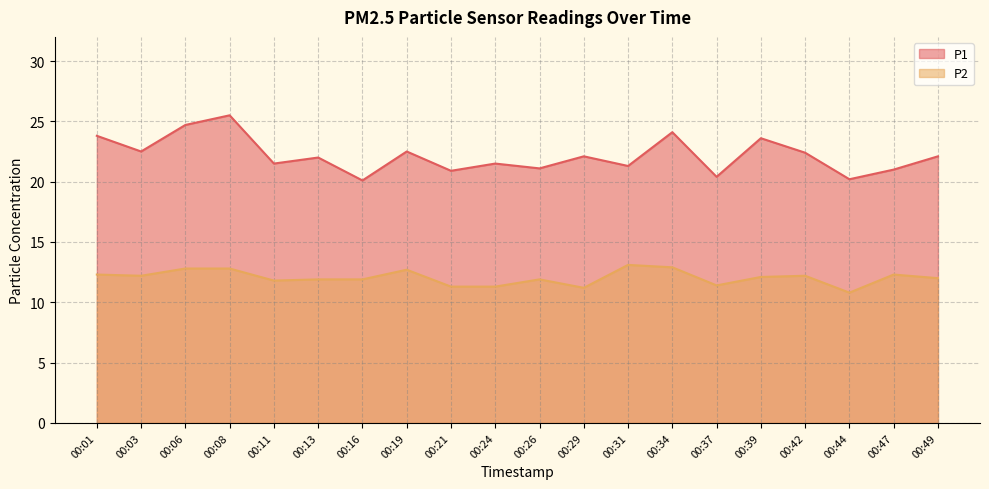

What are all the series names shown in the legend?

P1, P2